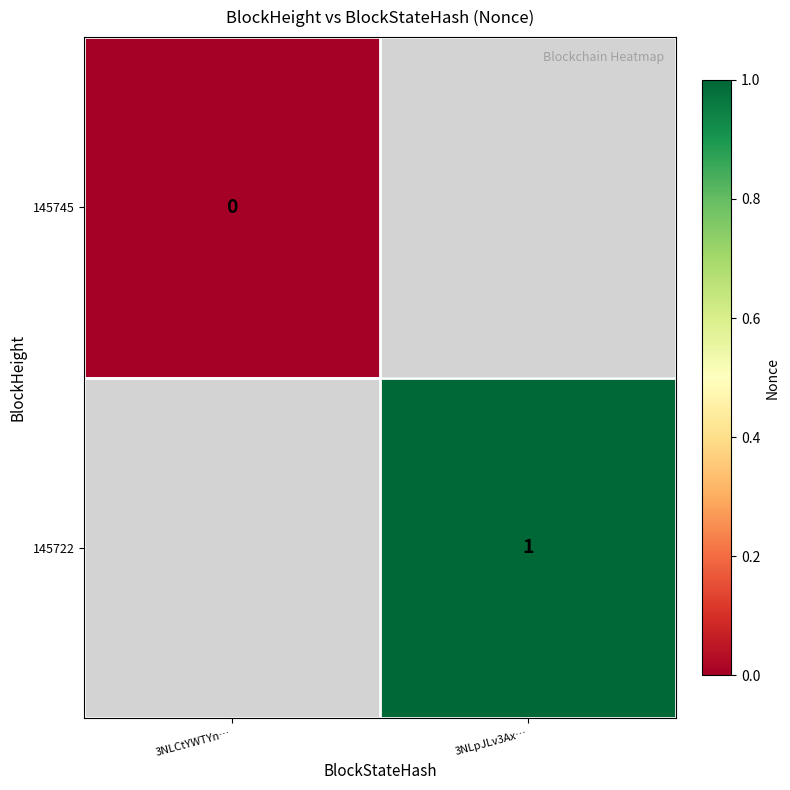

True or false: 145722 has a value of 1 at 3NLpJLv3Ax….

True